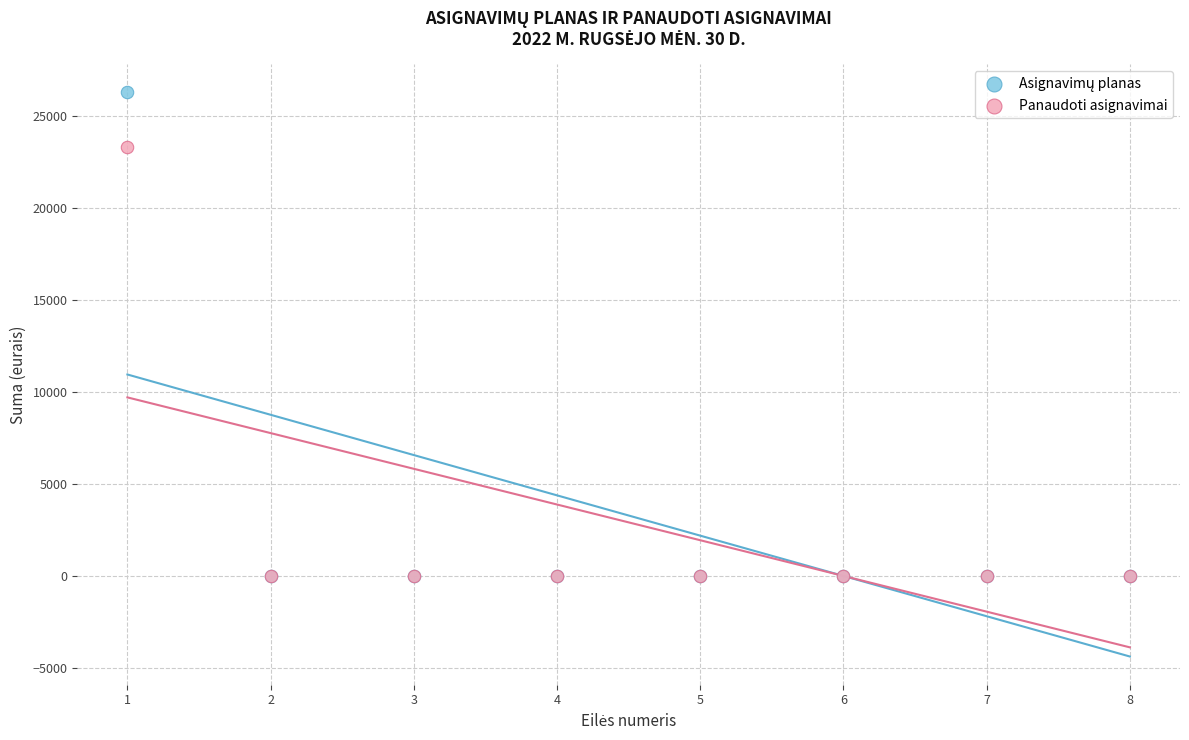

Across all series, what Y value is closest to 13150?

23310